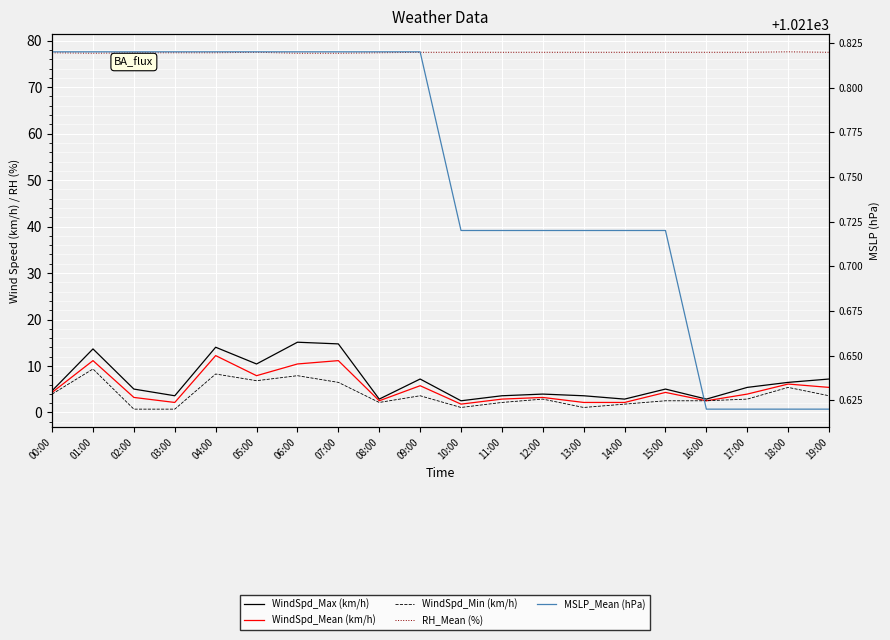

Rank the categories by WindSpd_Min (km/h) value from highest to lowest.

01:00, 04:00, 06:00, 05:00, 07:00, 18:00, 00:00, 09:00, 19:00, 12:00, 17:00, 15:00, 16:00, 08:00, 11:00, 14:00, 10:00, 13:00, 02:00, 03:00